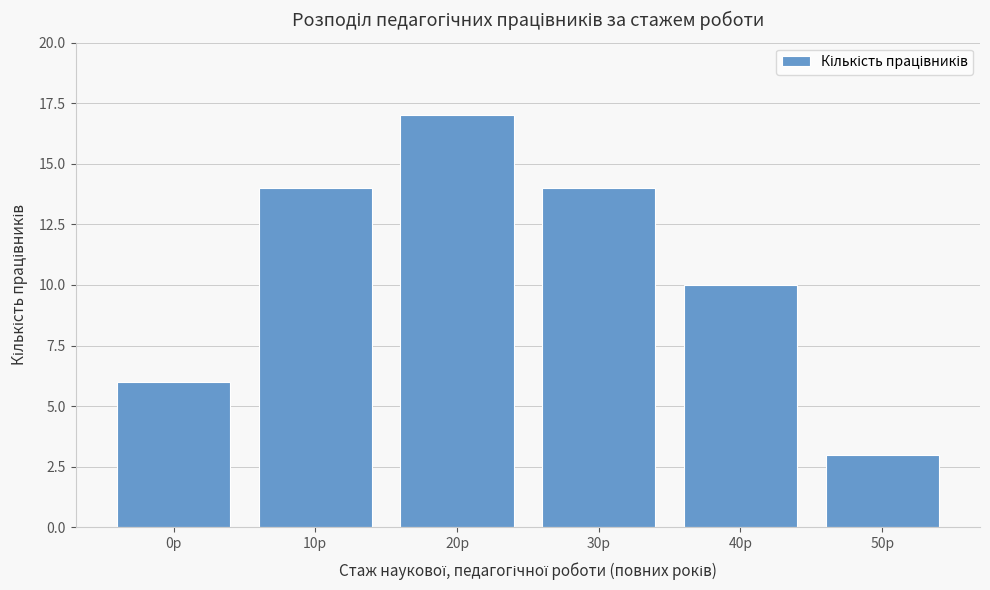

Reading left to right, what are all the values shown in this chart?

0р=6	10р=14	20р=17	30р=14	40р=10	50р=3